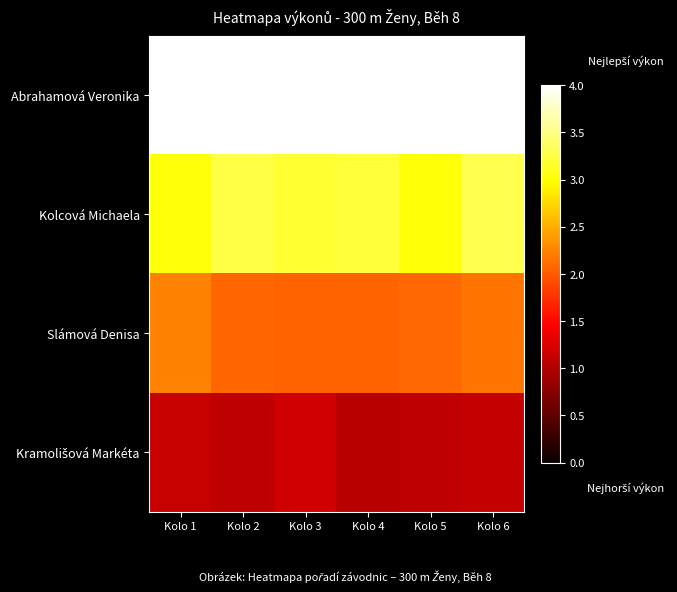

At how many categories does at least one series exceed 3?

6